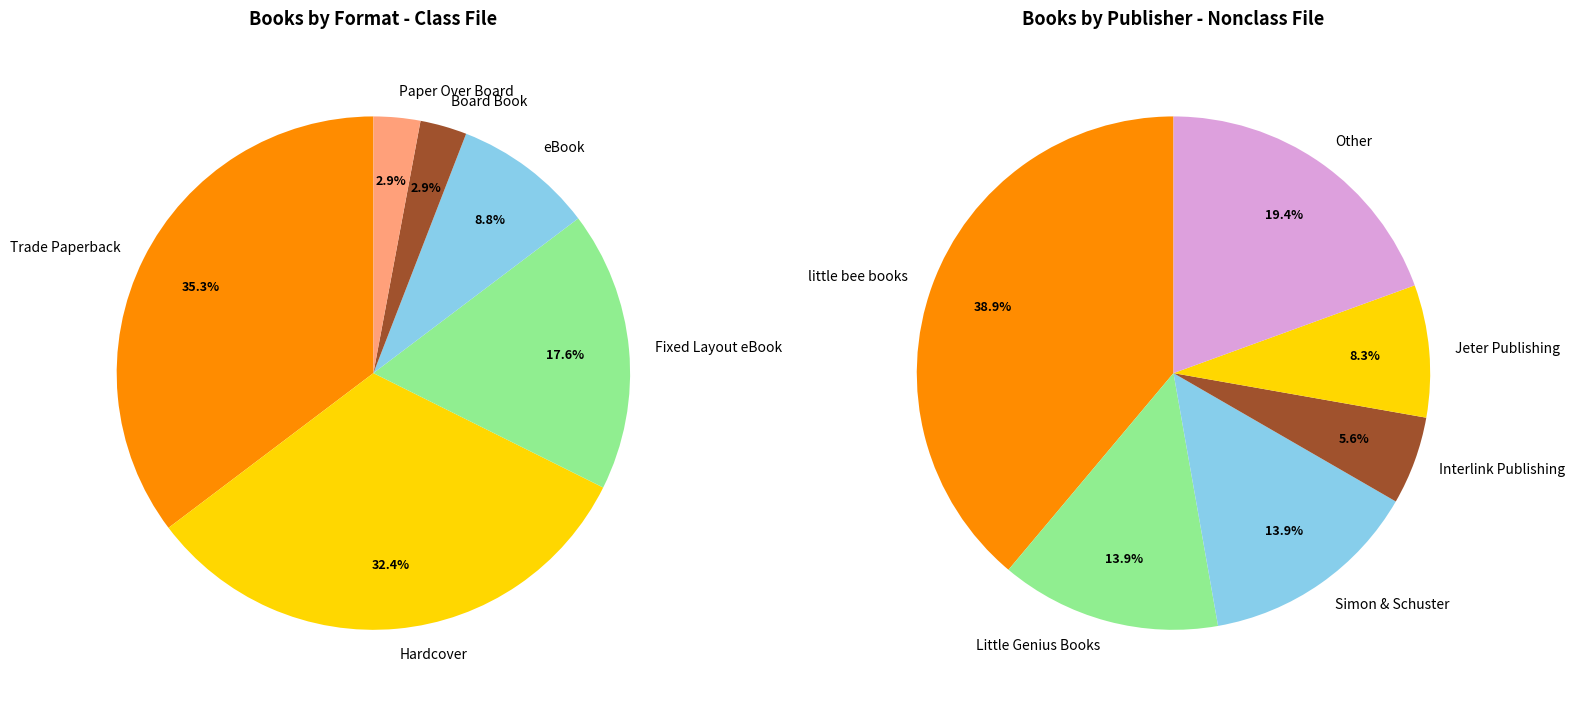

What is the largest slice in the pie chart?

Trade Paperback